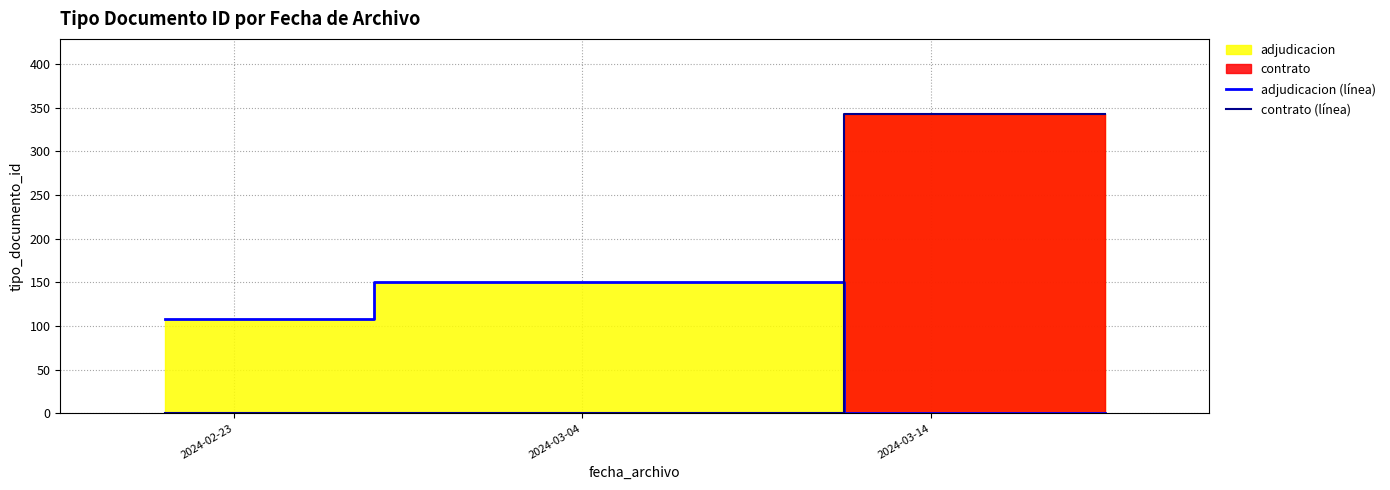

Which series has the largest total across all categories?

contrato (línea)